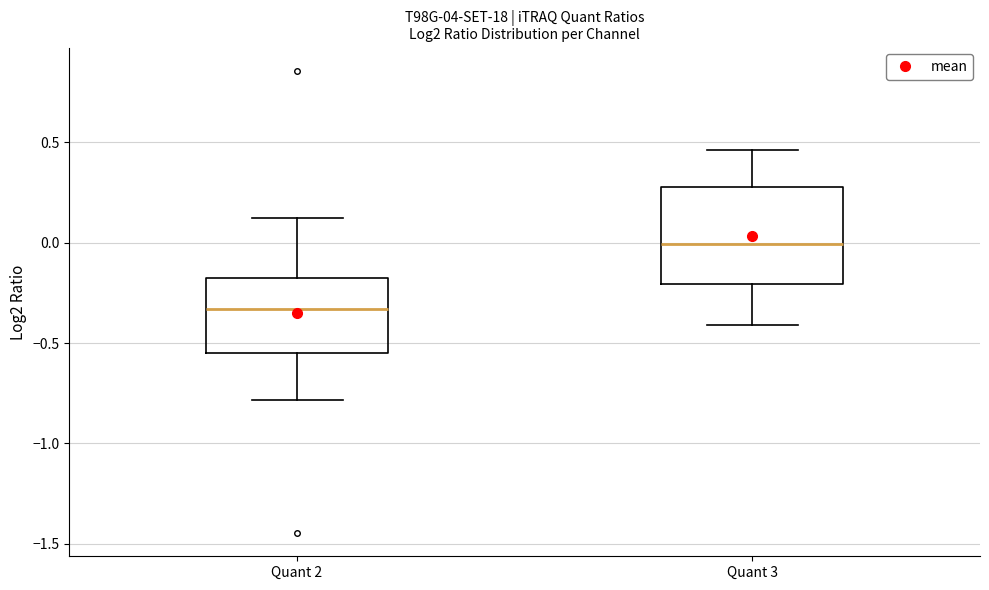

Reading left to right, read every box against the y-axis: the position of its median line, the range the box covers, and the ends of its whiskers. The values are not printed on the chart, so give them approximately, as read against the axis.

Quant 2: median -0.35, box -0.55 to -0.20, whiskers -0.80 to 0.10
Quant 3: median 0.00, box -0.20 to 0.30, whiskers -0.40 to 0.45